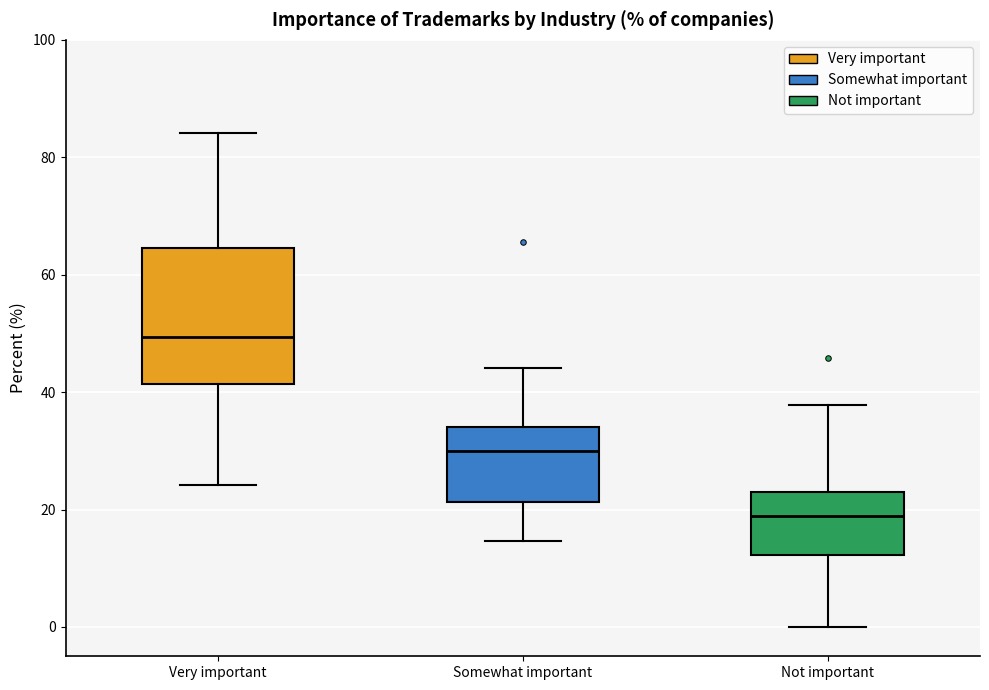

Comparing the boxes themselves (not the whiskers), which one is the tallest?

Very important